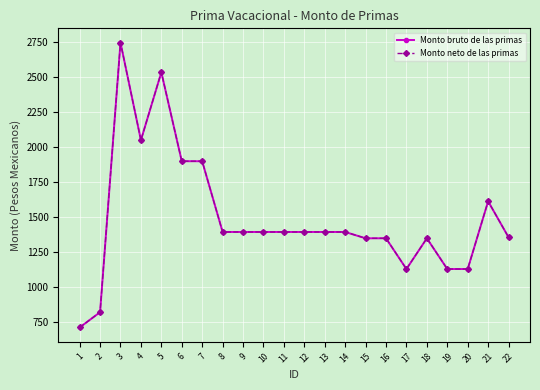

What is the sum of the Monto neto de las primas values at 3 and 17?

3871.6